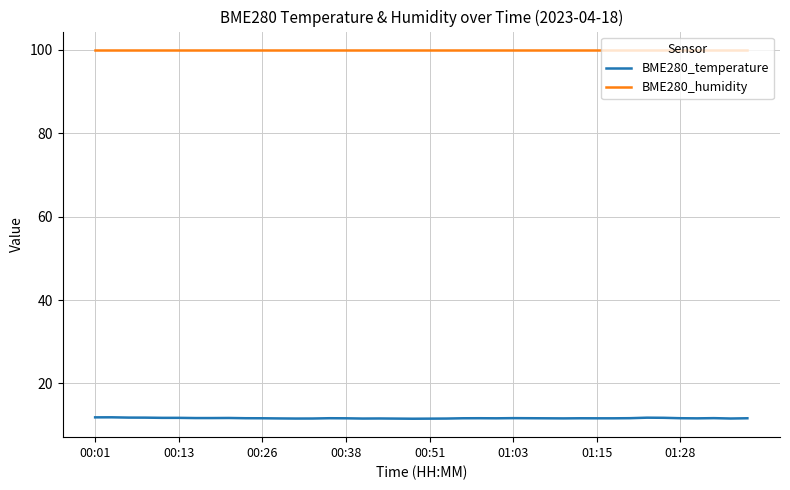

What is the smallest value displayed?

11.5